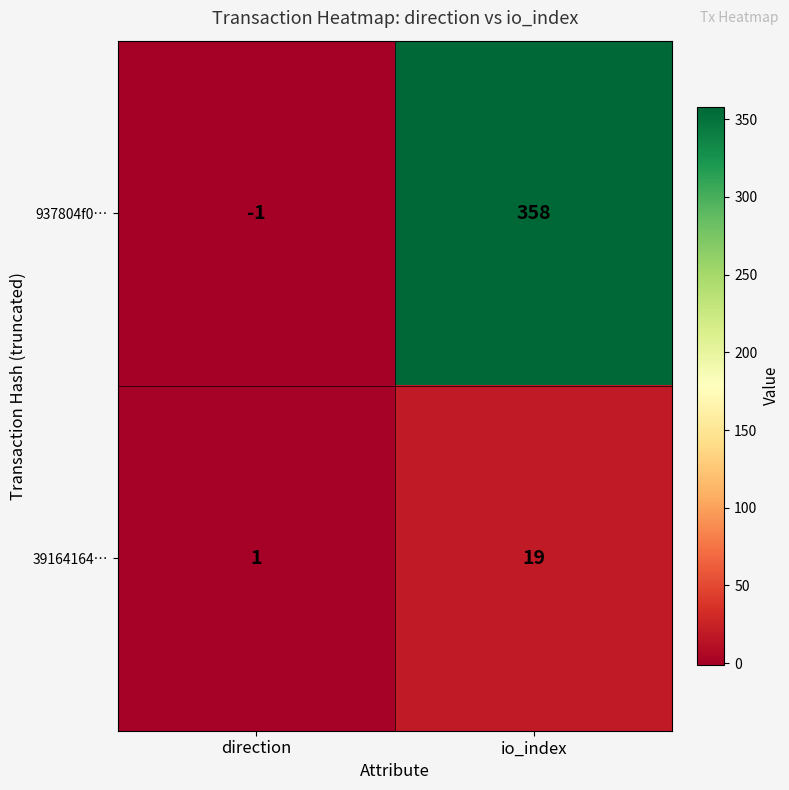

Which series has the largest range (max minus min)?

937804f0…